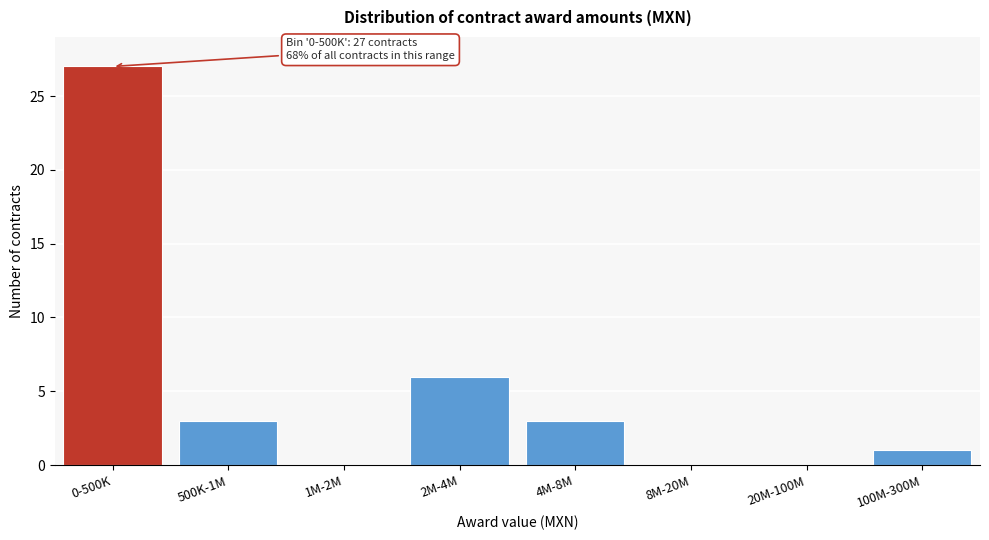

Reading left to right, list all the values displayed in this chart.

0-500K=27	500K-1M=3	1M-2M=0	2M-4M=6	4M-8M=3	8M-20M=0	20M-100M=0	100M-300M=1